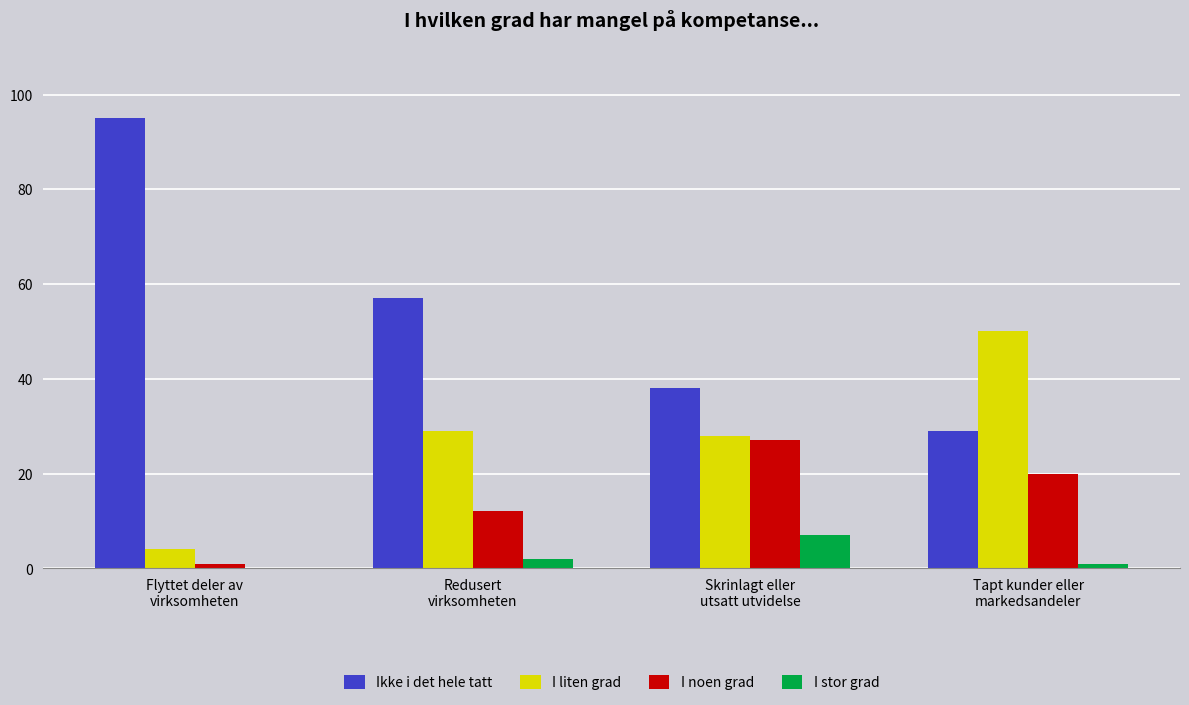

What is the highest value of the I liten grad series?

50